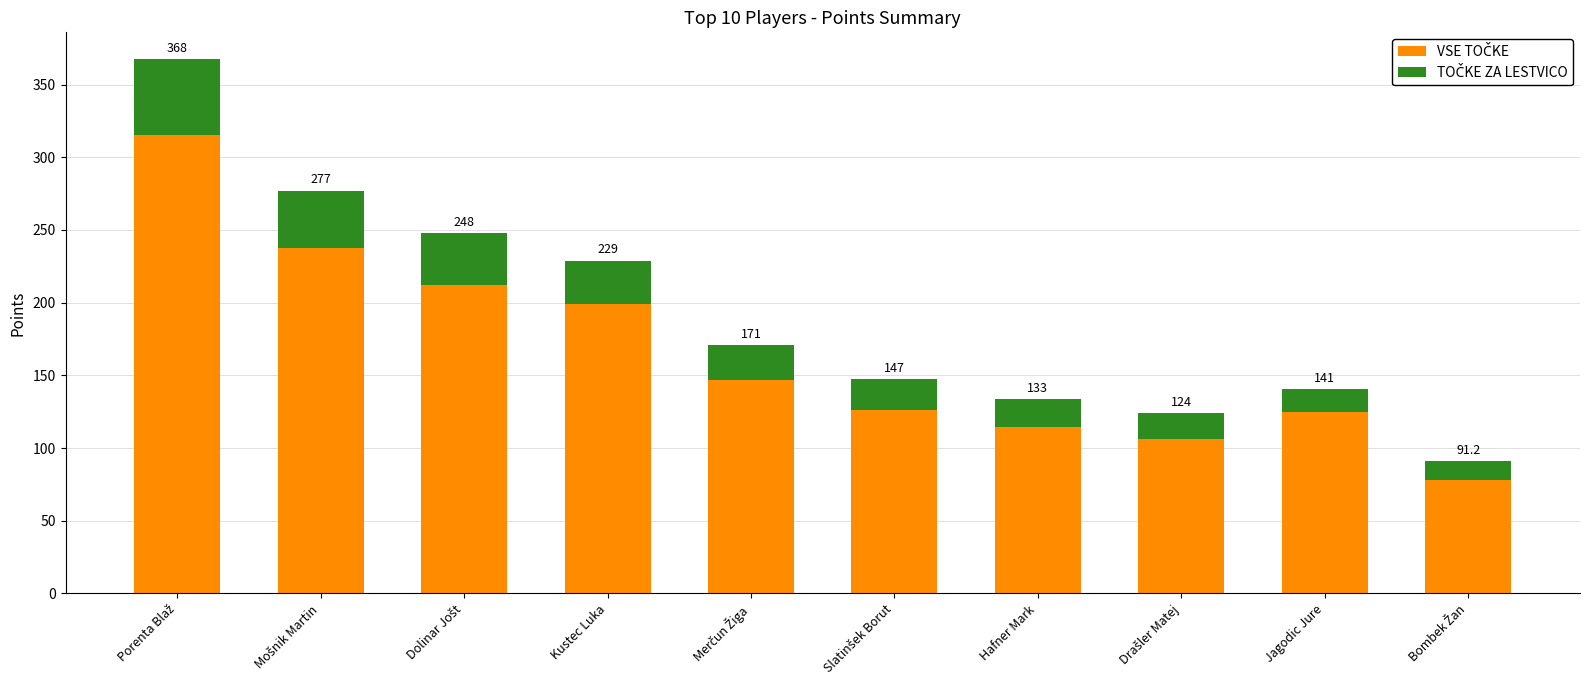

Does the chart contain stacked bars?

Yes